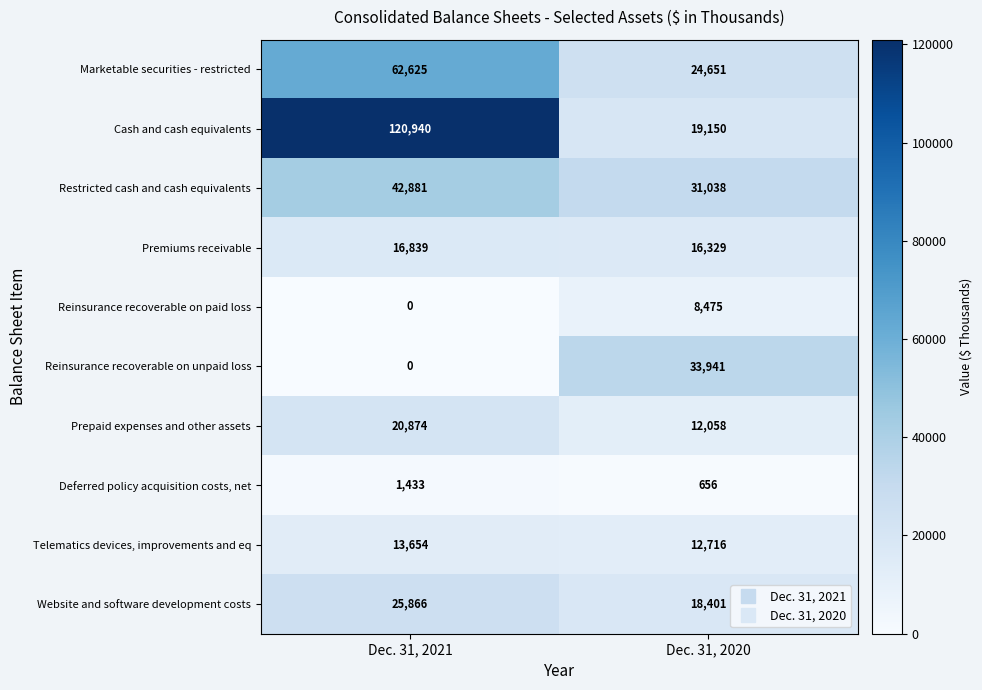

Which label corresponds to the smallest value in the chart?

Dec. 31, 2021